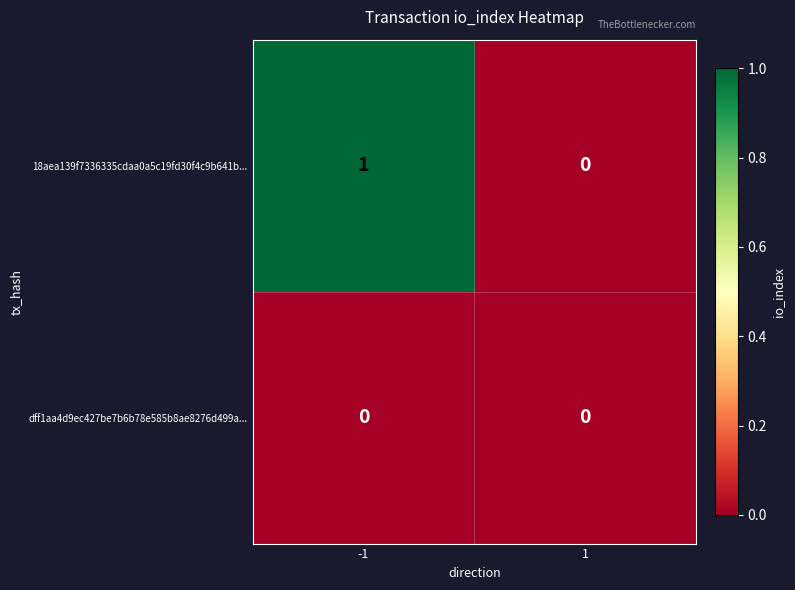

The value of dff1aa4d9ec427be7b6b78e585b8ae8276d499a... at -1 is 0. True or false?

True